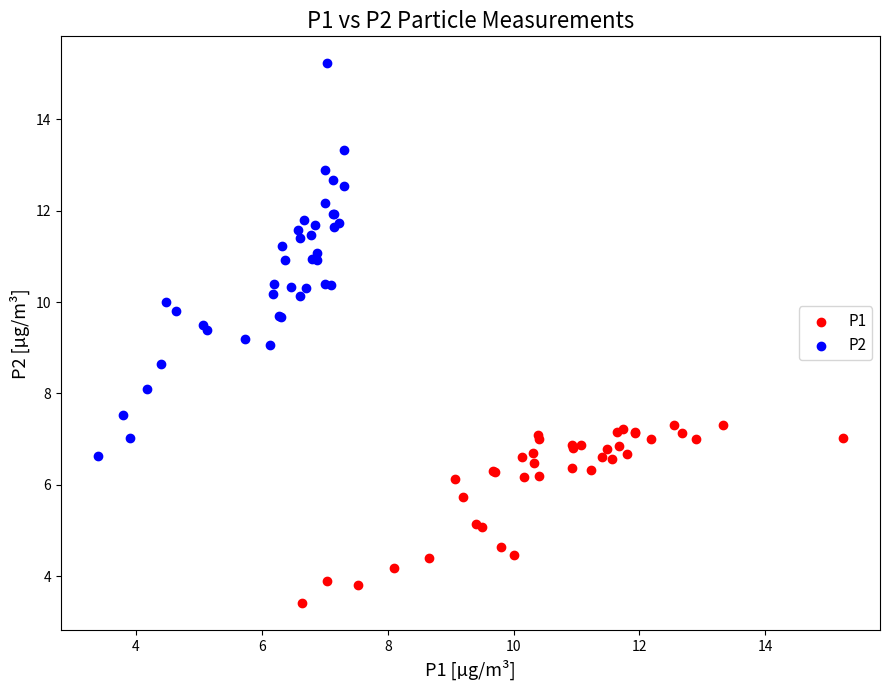

Which series reaches the minimum Y coordinate?

P1